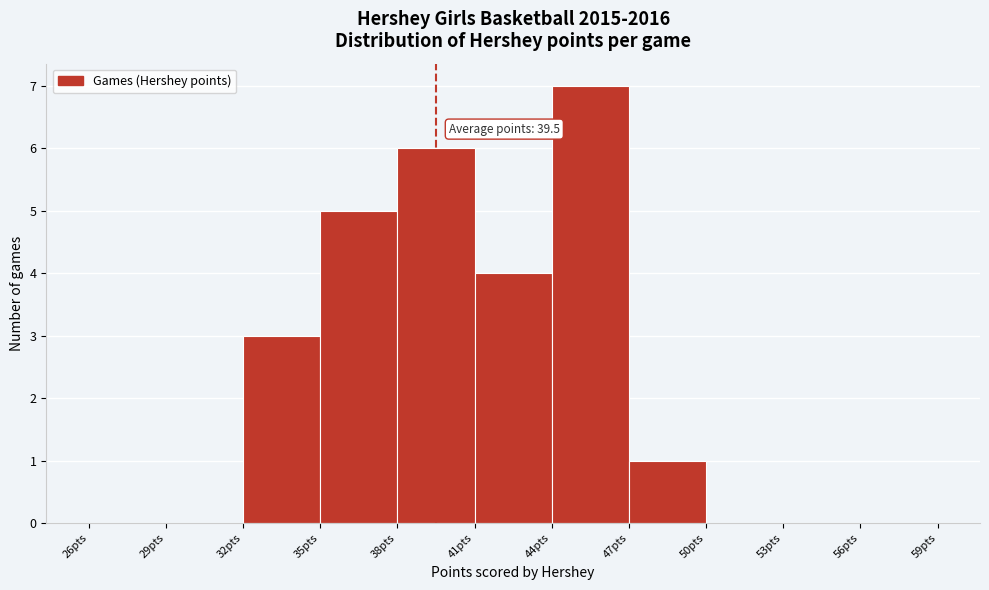

Which range on the x-axis has the tallest bar?

44 to 47